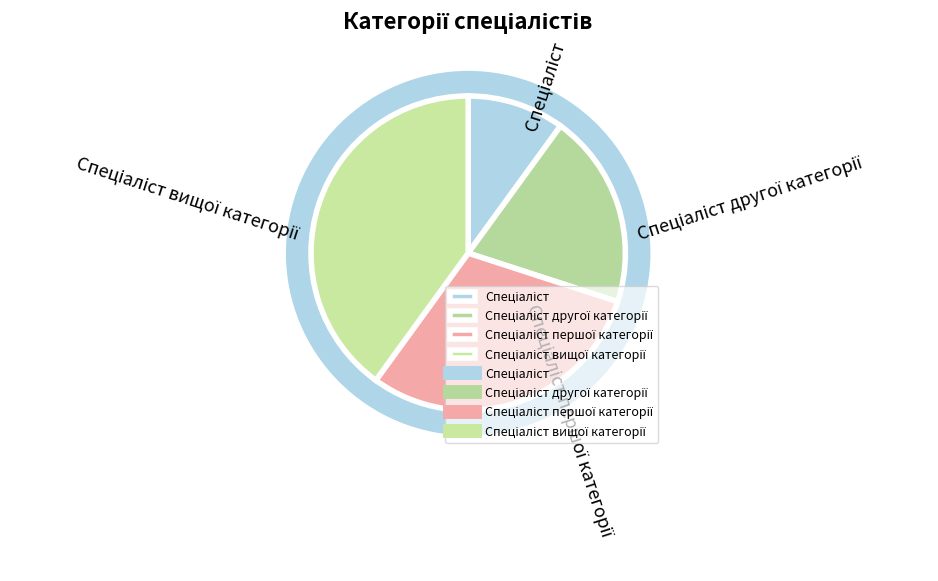

To the nearest percent, what percentage of the pie is Спеціаліст першої категорії?

30%